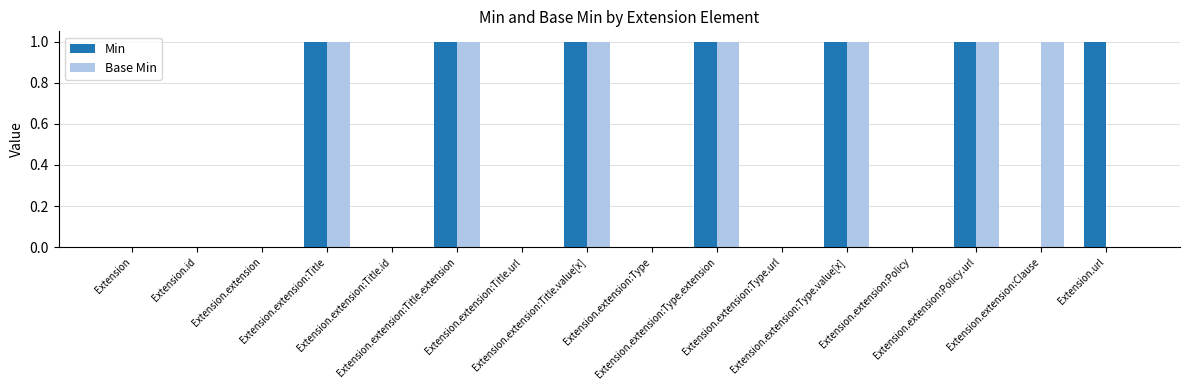

What is the sum of all Base Min values?

7